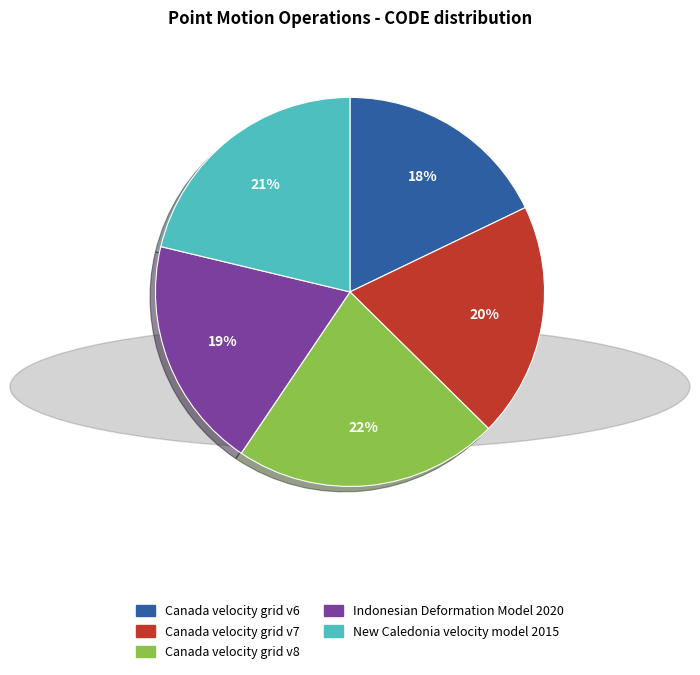

Do New Caledonia velocity model 2015 and Canada velocity grid v7 together represent more than half of the pie?

No